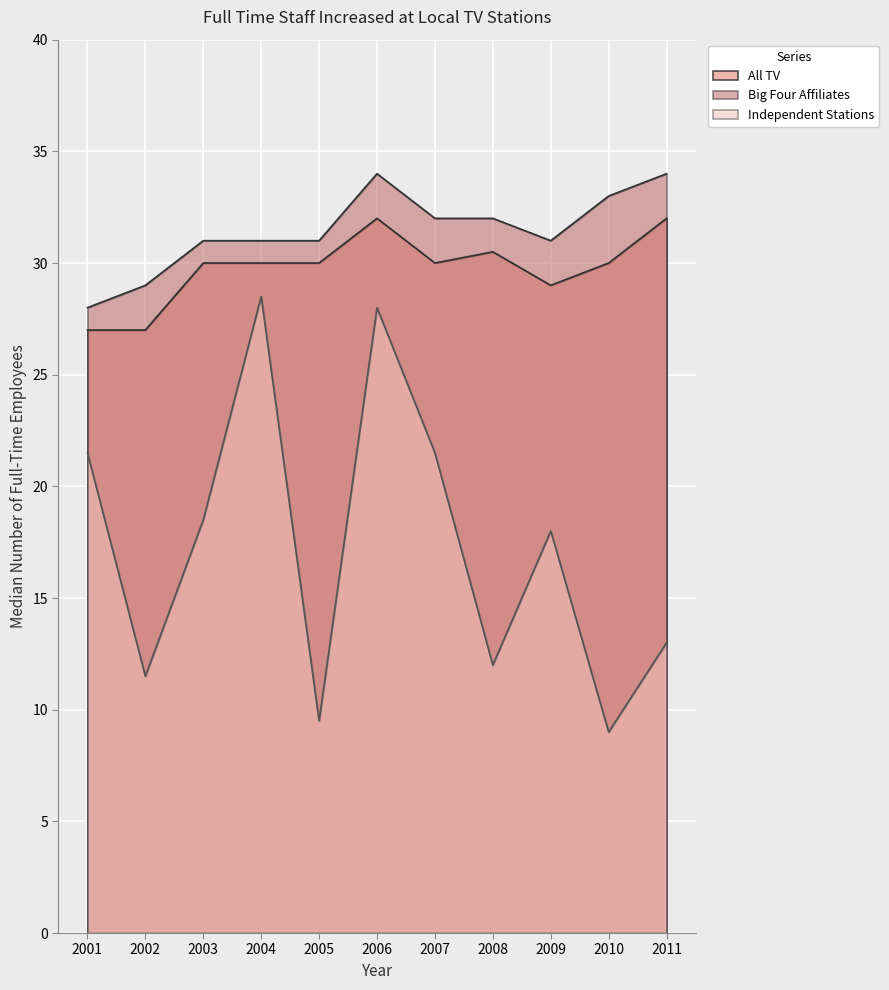

Which category has the highest value across all series?

2006